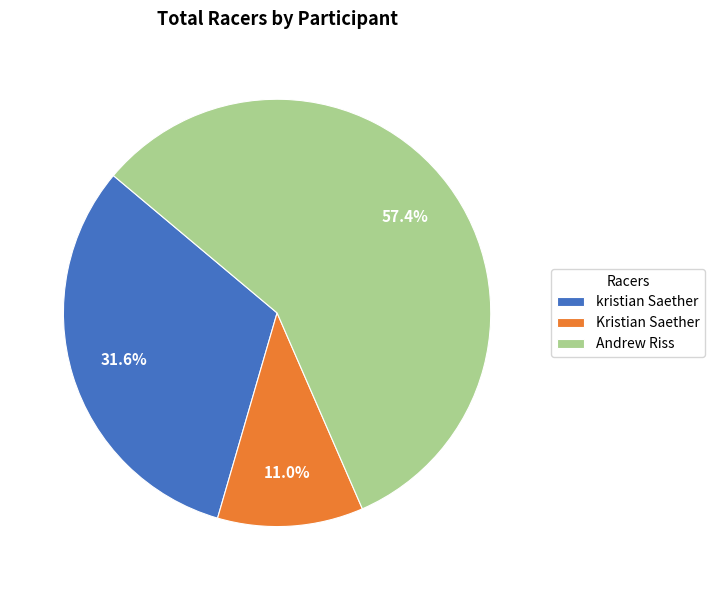

To the nearest percent, what is the average slice percentage?

33%